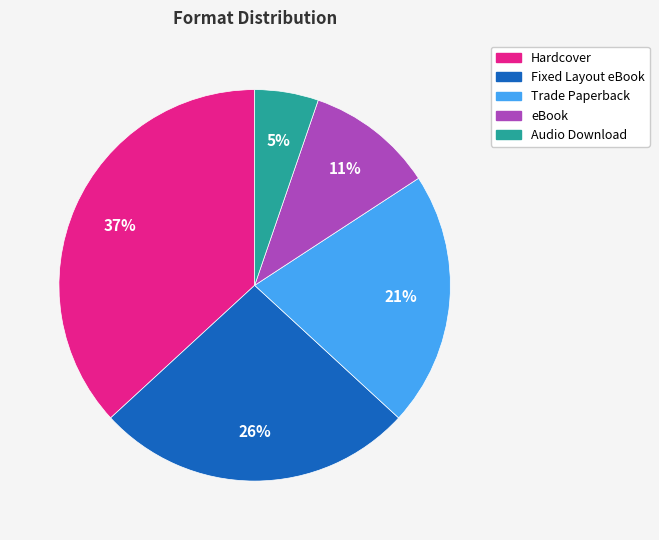

The Hardcover slice represents 37% of the pie. True or false?

True